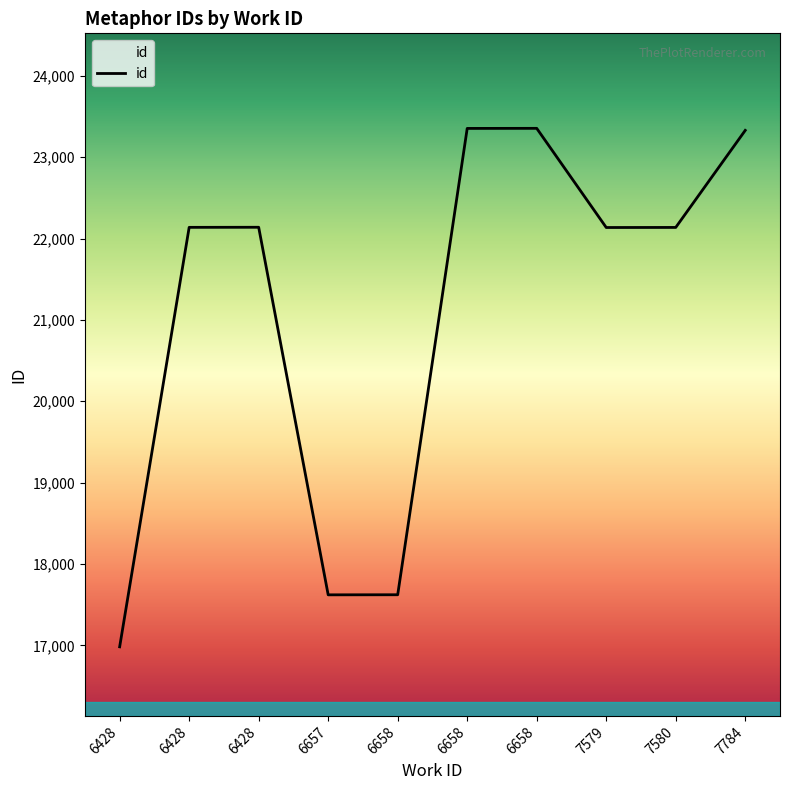

Does the chart display data point markers on the line(s)?

No